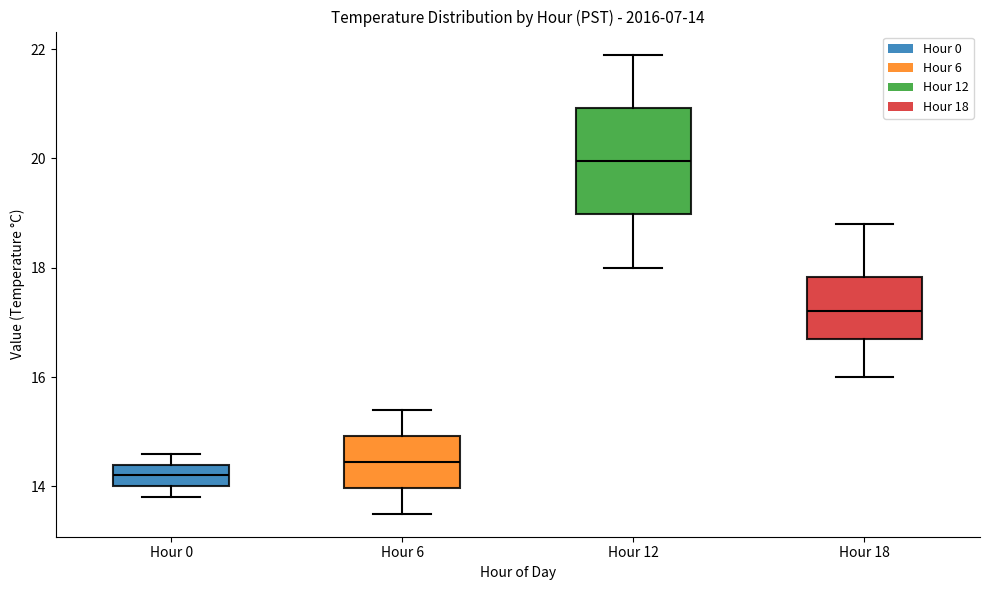

Which box's median line is the highest?

Hour 12